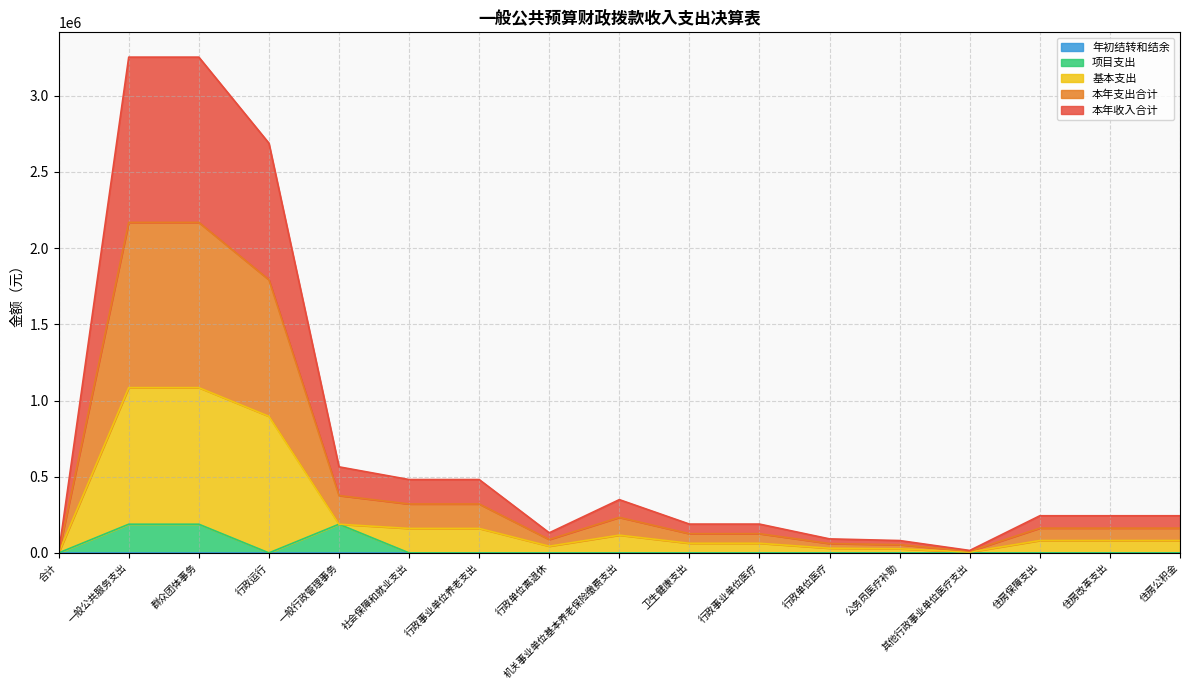

What is the difference between the second highest and second lowest values in the 项目支出 series?

188236.4